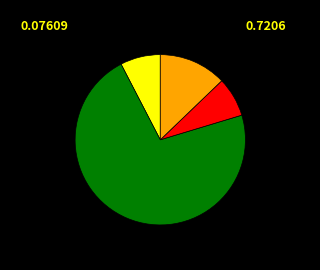

Is there any slice that represents more than half of the pie?

Yes